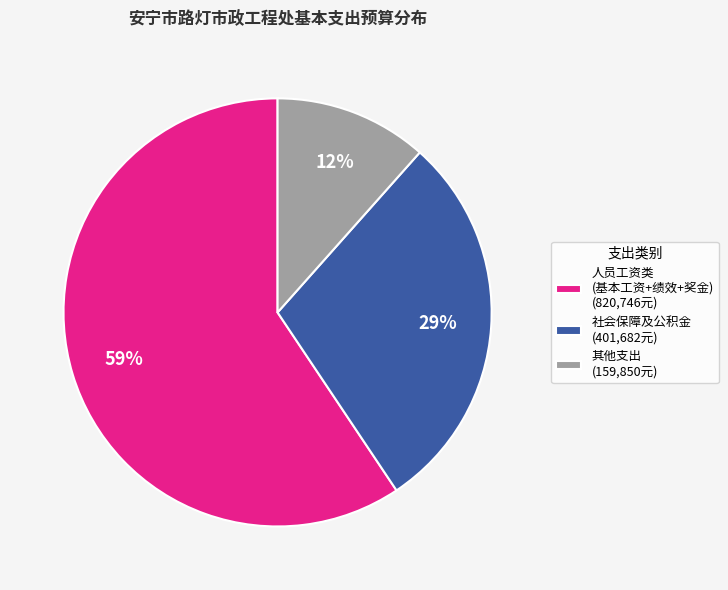

To the nearest percent, what percentage of the pie is 人员工资类 (基本工资+绩效+奖金) (820,746元)?

59%